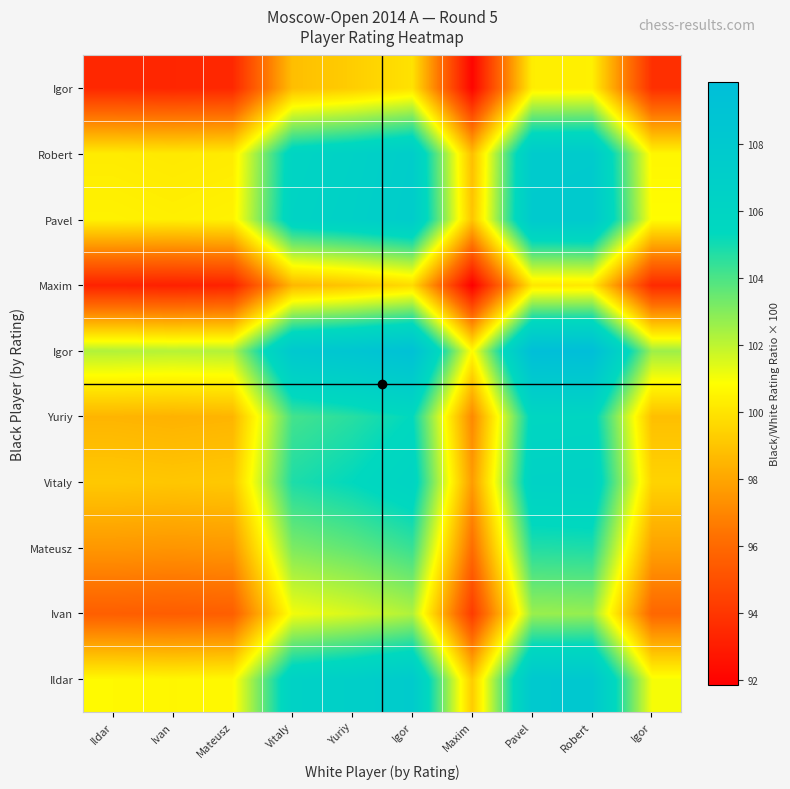

What is the difference between the highest and lowest values at Maxim?

8.9